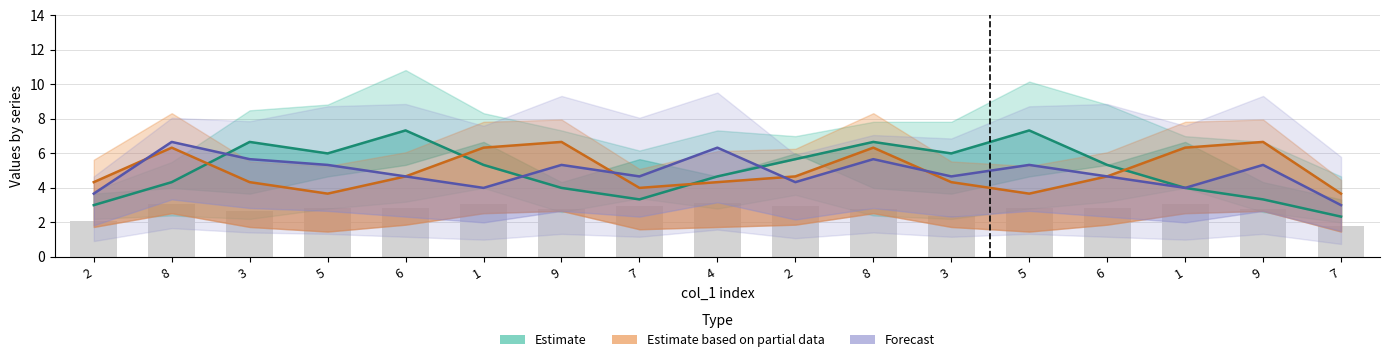

Which series has the largest range (max minus min)?

Estimate